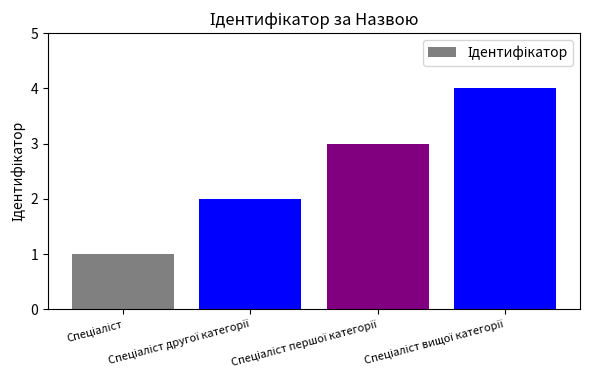

What is the greatest value displayed?

4